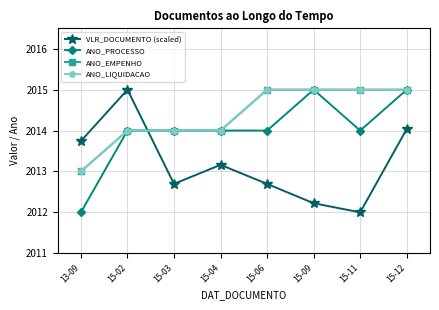

Does the chart have visible grid lines?

Yes